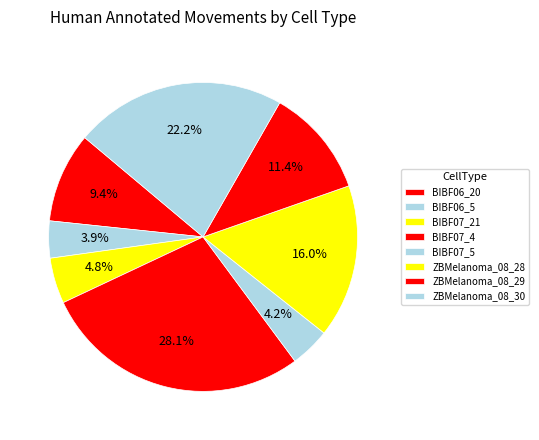

Does ZBMelanoma_08_28 account for over 50% of the chart?

No